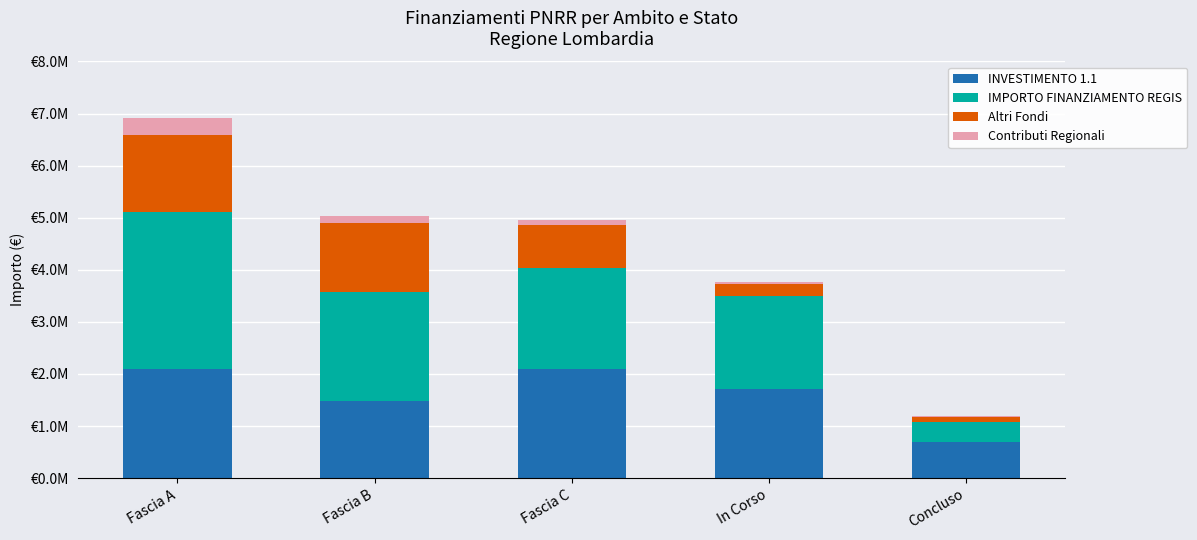

Are the bars grouped side by side (vs. stacked)?

No